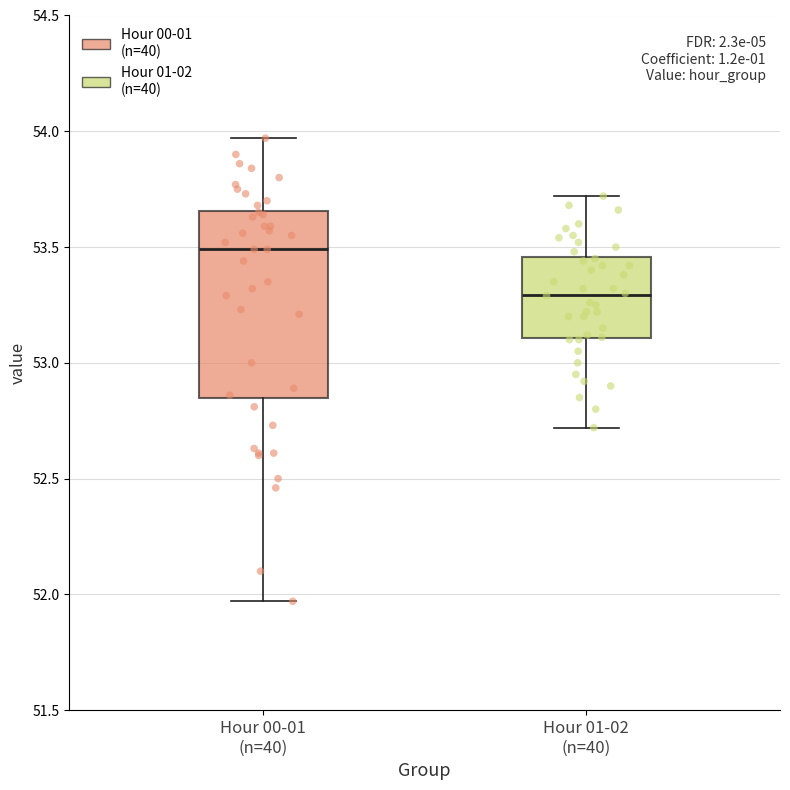

Where is the upper edge of the box for Hour 00-01 (n=40) on the y-axis? The values are not printed on the chart, so give them approximately, as read against the axis.

53.65